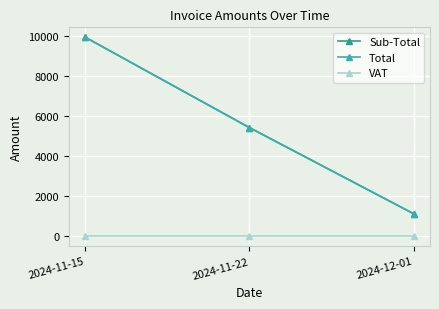

Which series has the widest spread of values?

Sub-Total